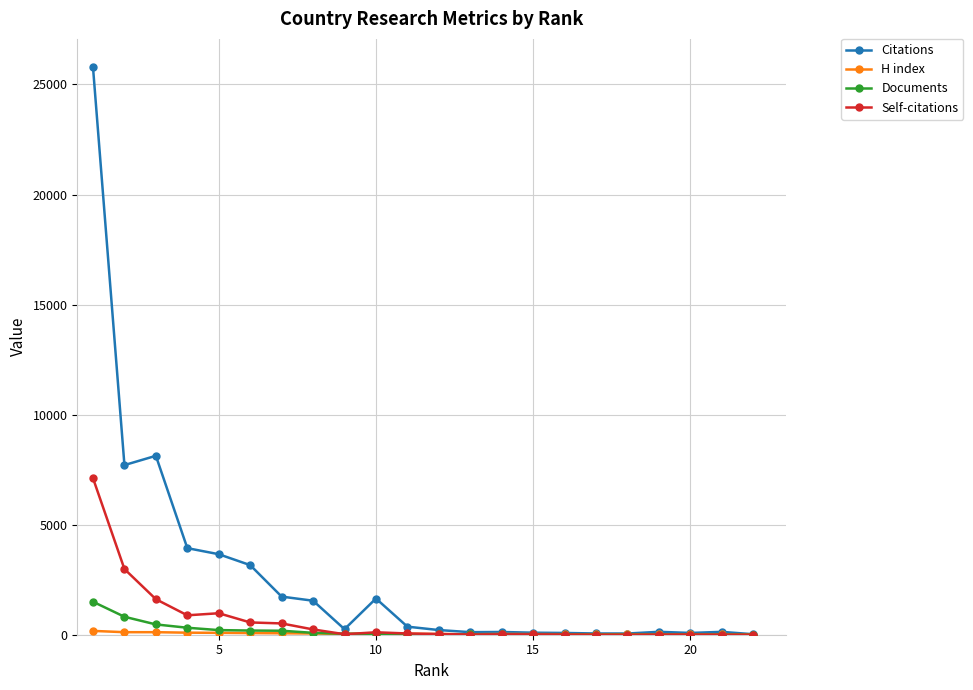

Which series has the largest range (max minus min)?

Citations